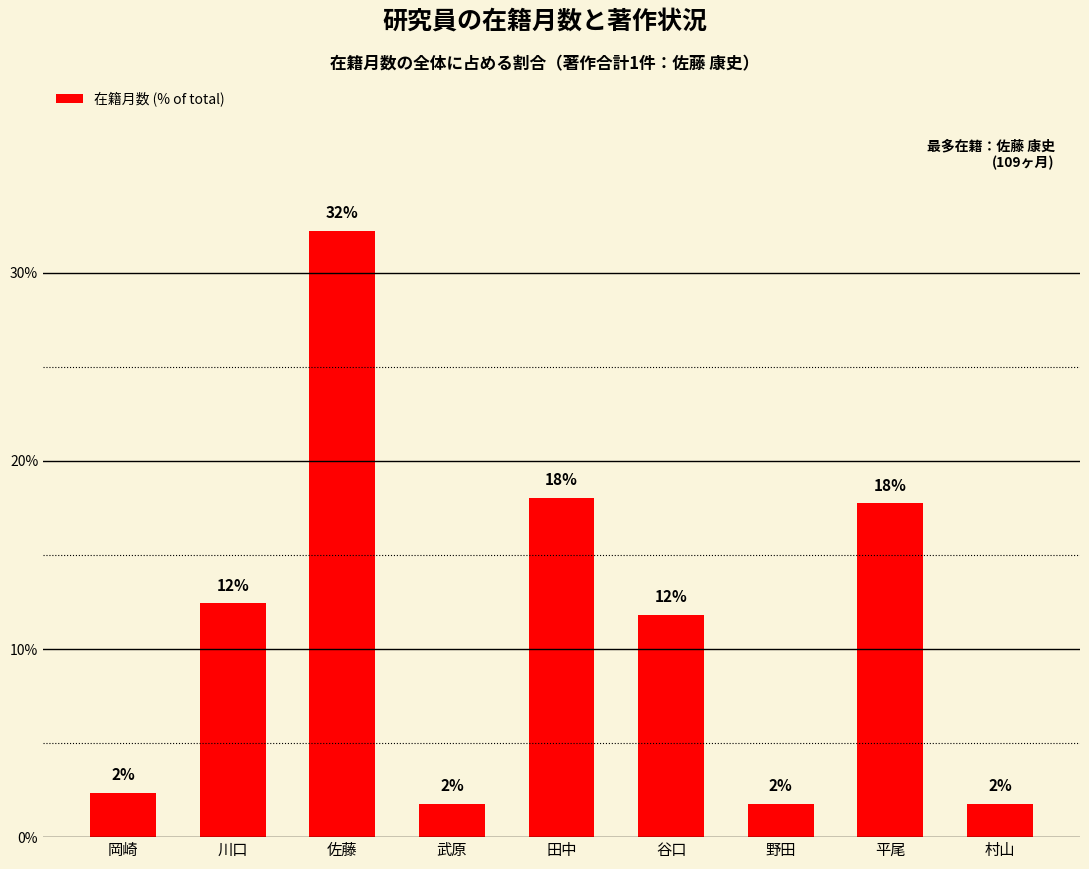

Are the bars horizontal?

No